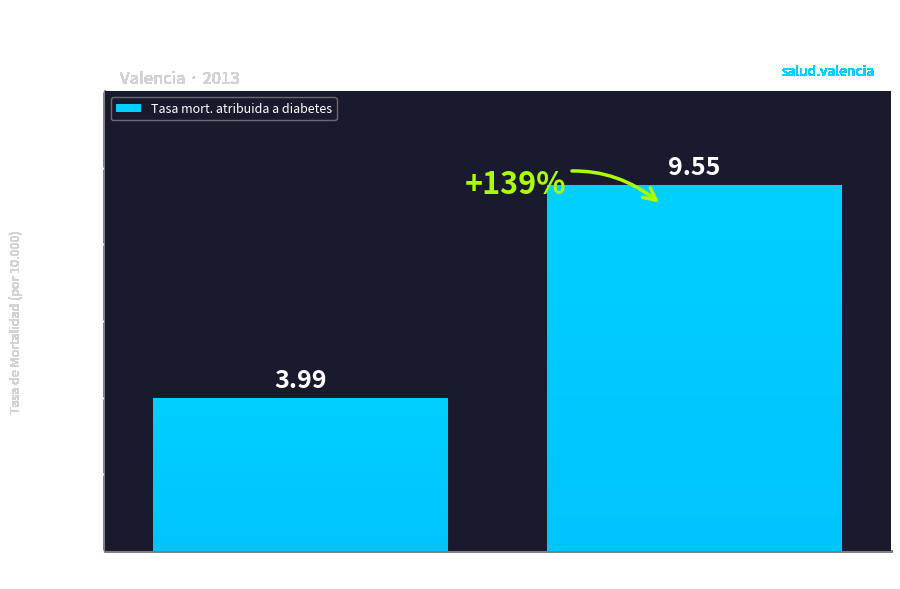

Is it true that the value at Total ciudad is 1.4?

False